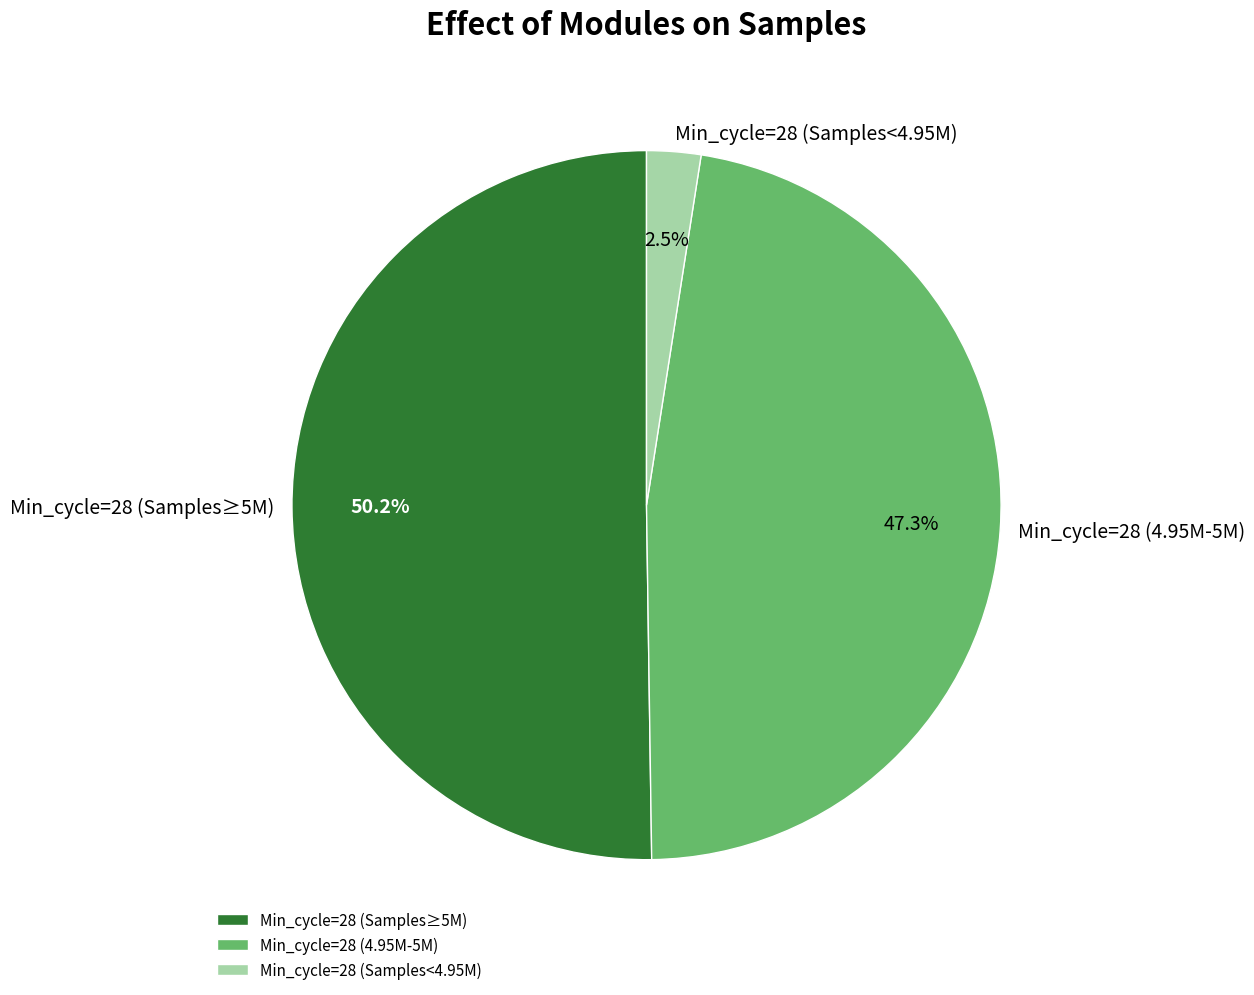

How many segments does this pie chart have?

3